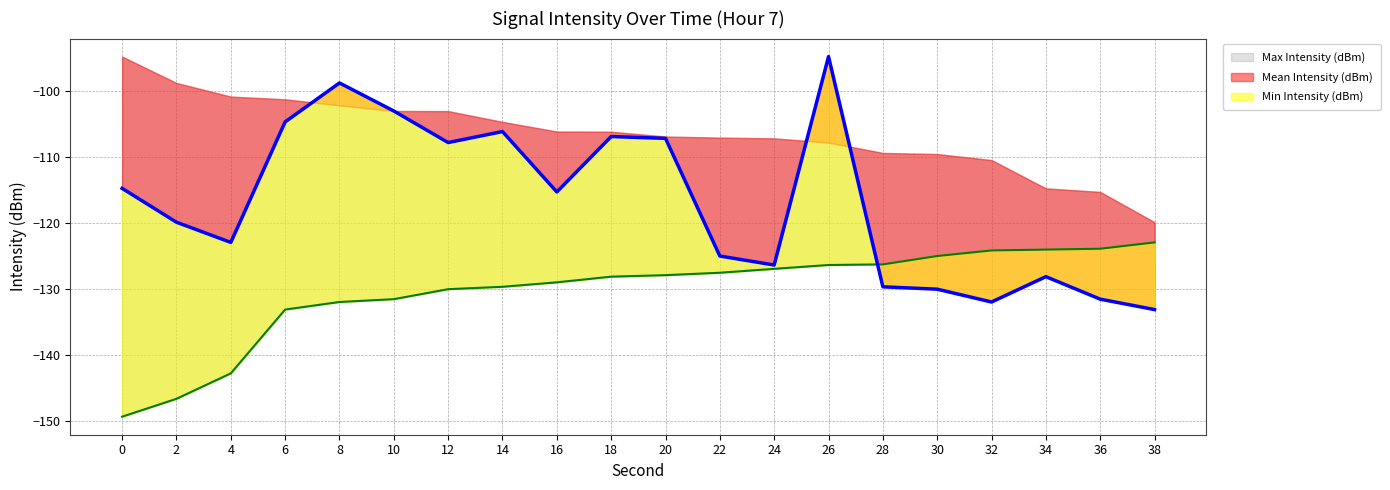

True or false: Mean Intensity (dBm) has a value of -106.1 at 14.

True